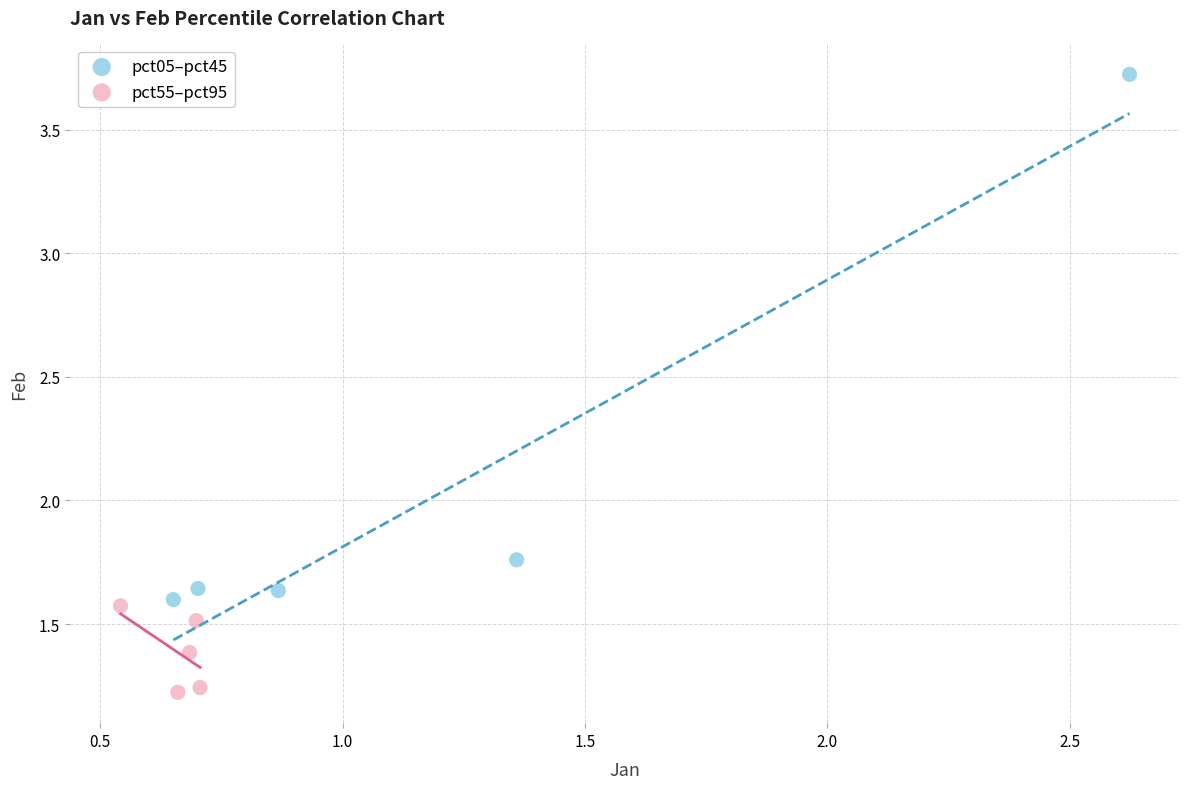

Which series has the widest spread of Y values?

pct05–pct45